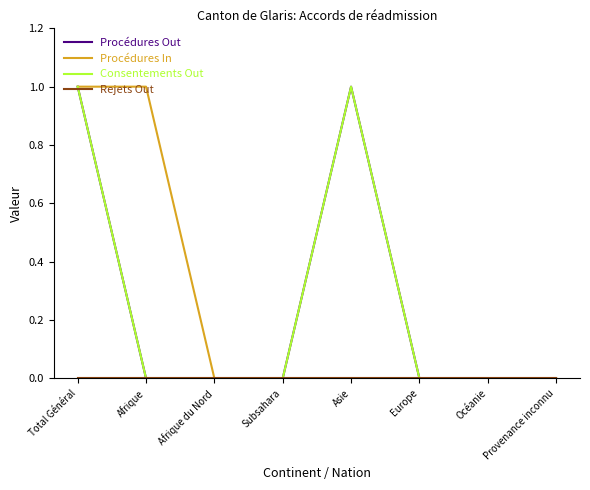

What is the sum of all Procédures In values?

2